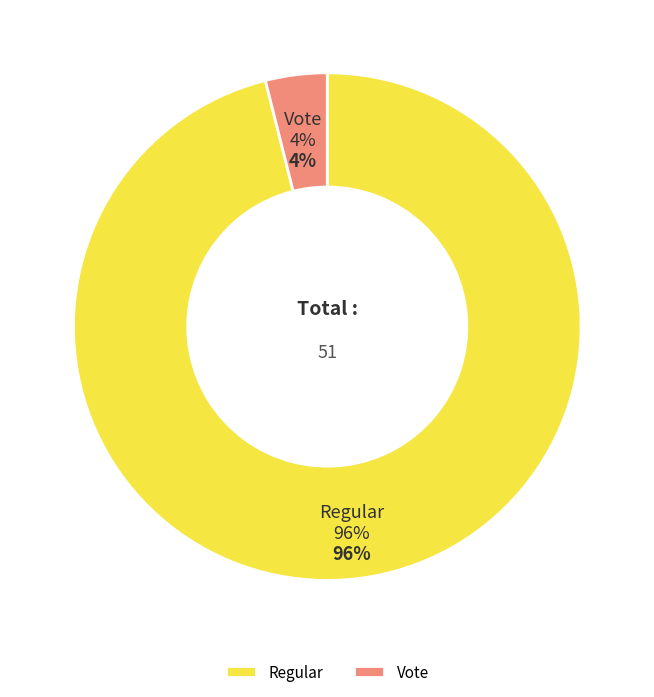

Rank the categories by value from highest to lowest.

Regular, Vote